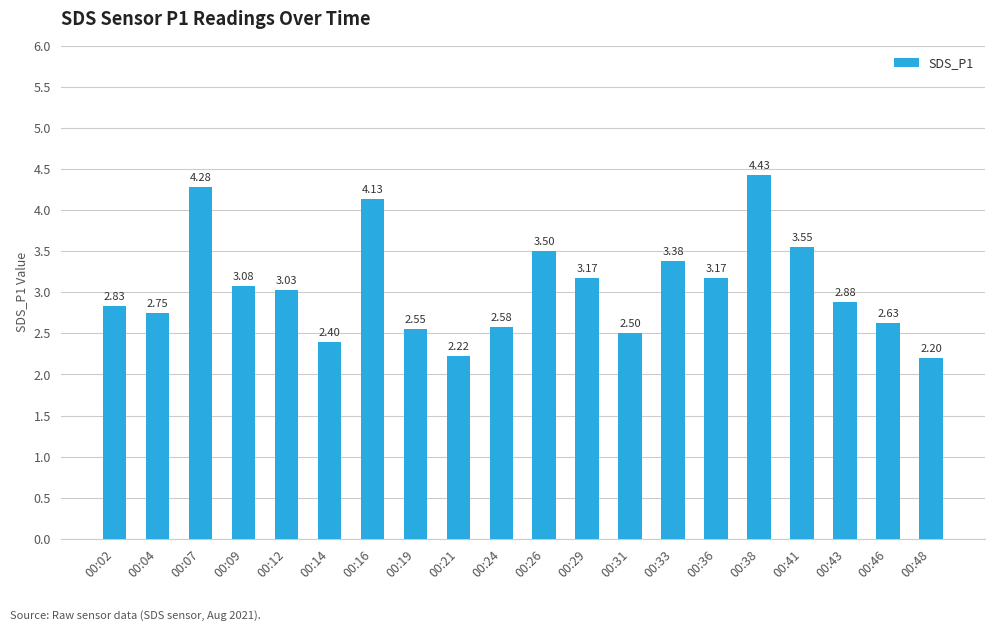

What is the difference between the second highest and second lowest values?

2.1